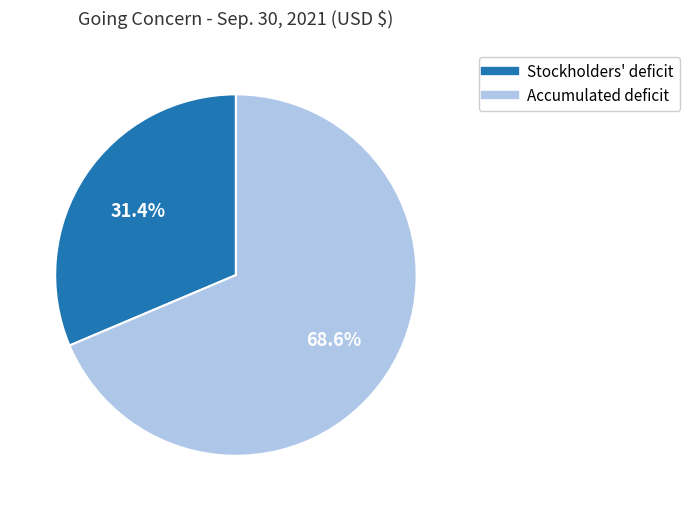

Rank the categories by value from lowest to highest.

Stockholders' deficit, Accumulated deficit